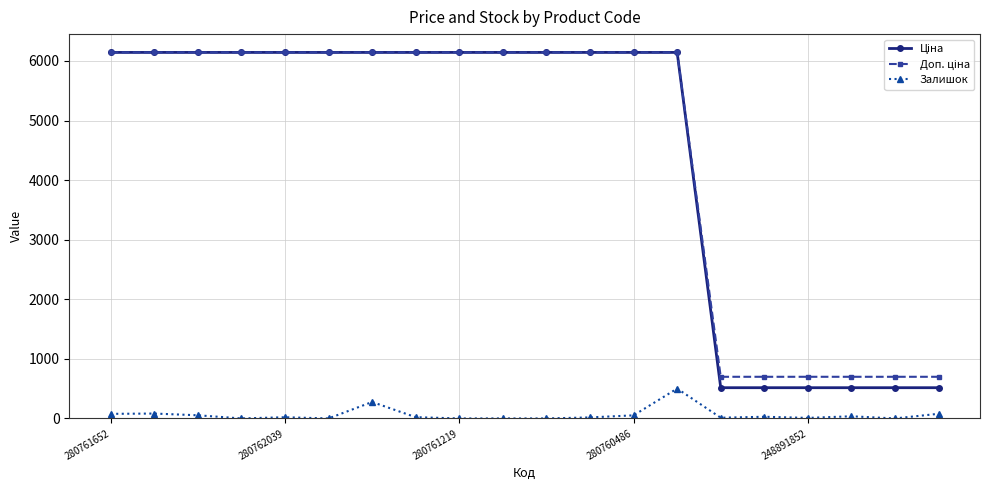

Count the number of data series in this chart.

3